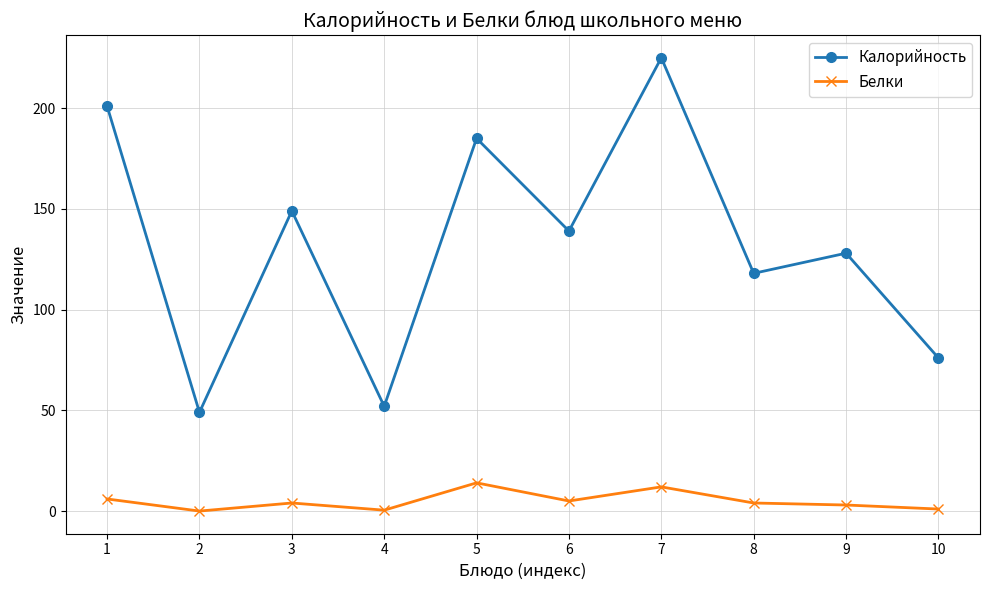

What is the difference between the second highest and minimum values in the Белки series?

12.0